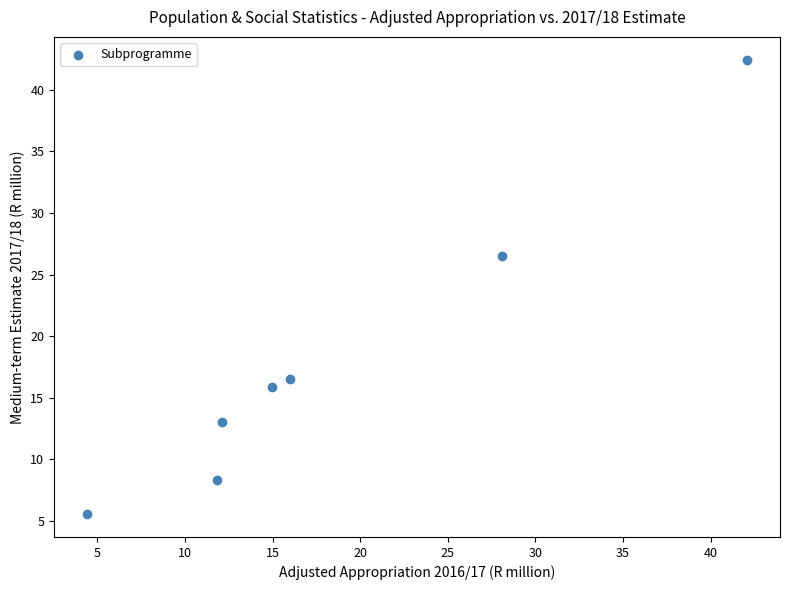

What is the average X value?

18.5